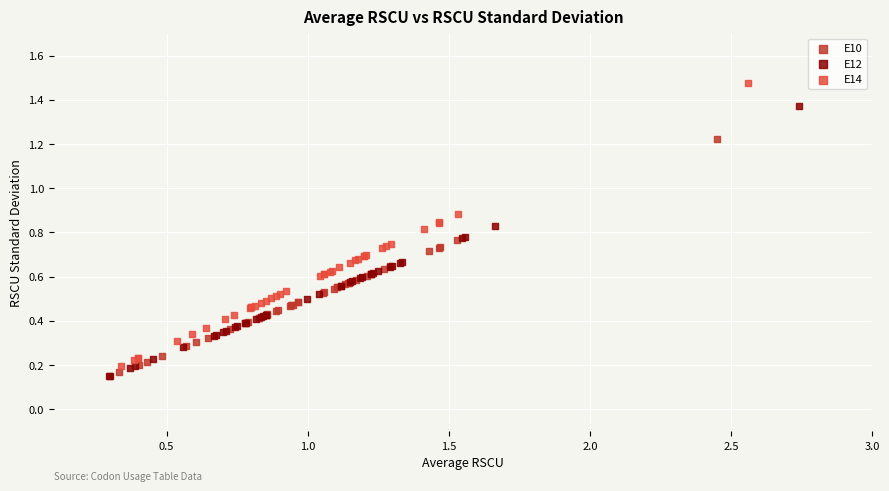

Which series reaches the minimum Y coordinate?

E12